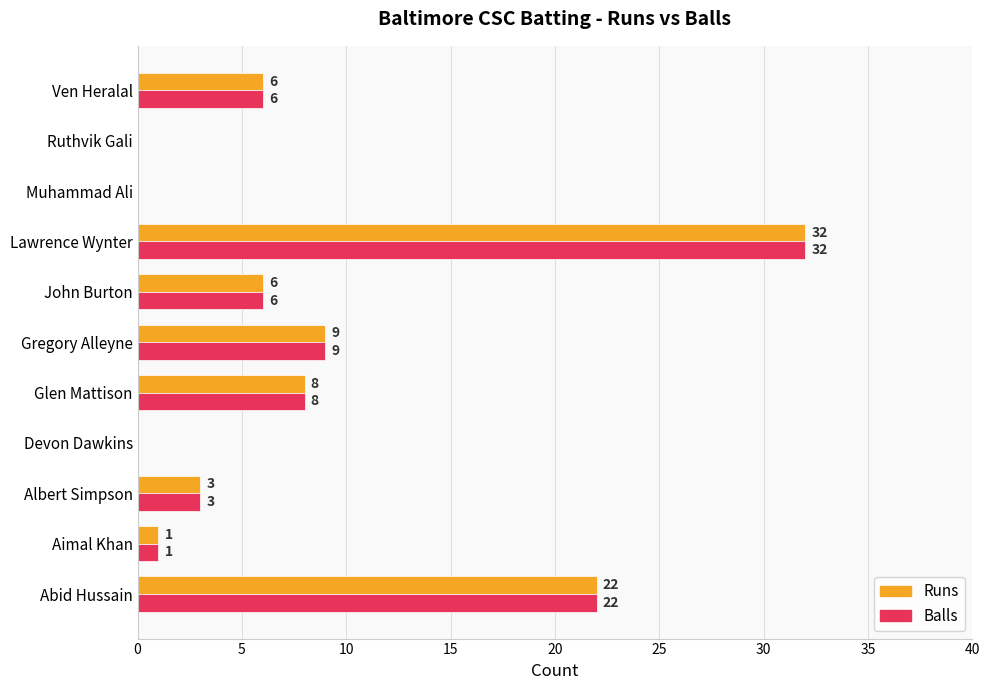

Which category has the highest value across all series?

Lawrence Wynter